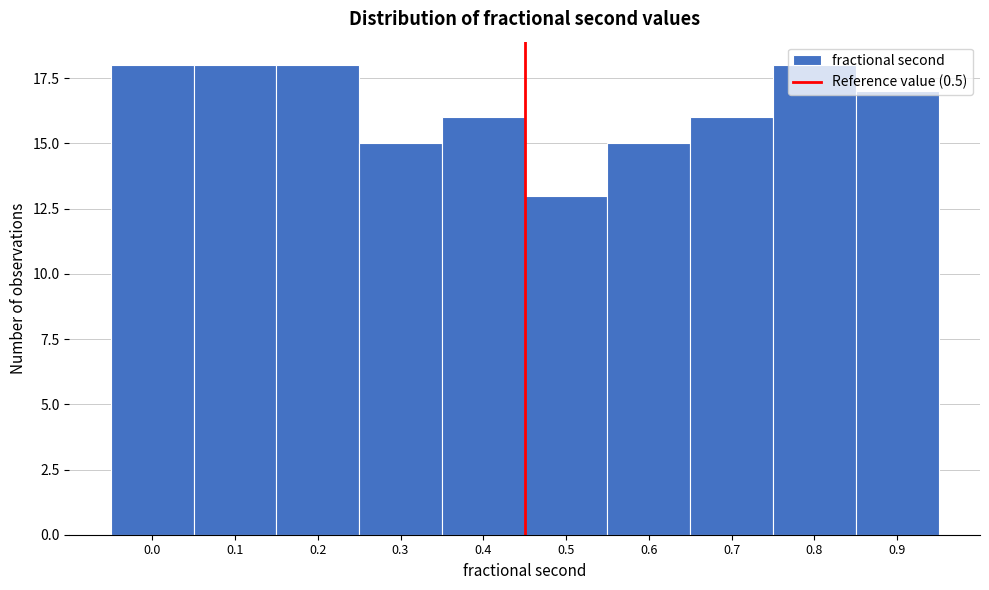

Between 0.9 and 0.8, which is larger?

0.8